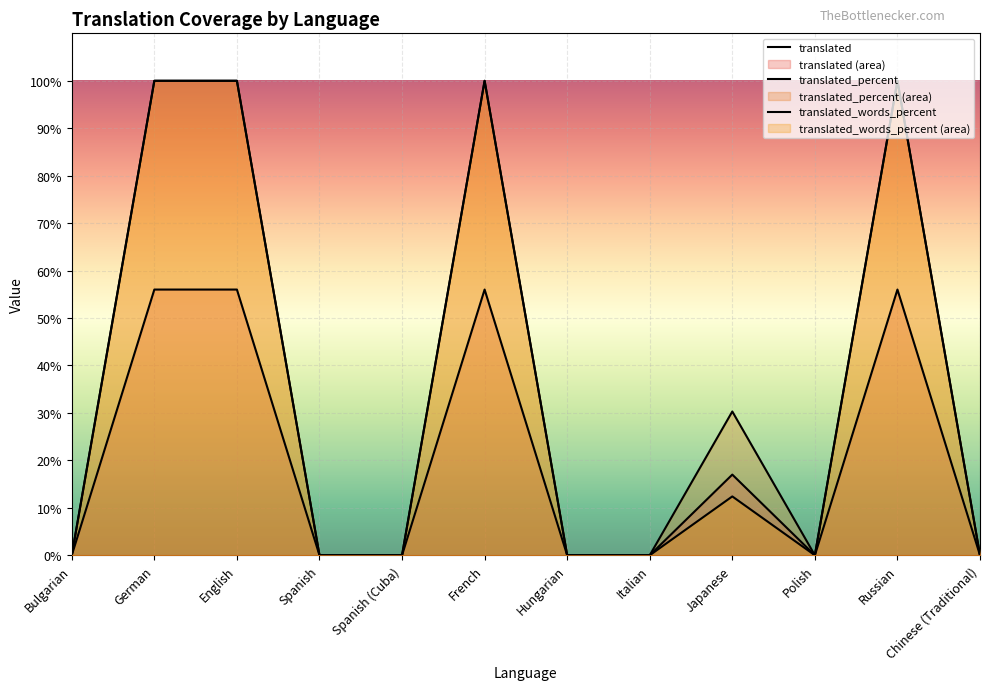

What is the sum of all translated_percent values?

430.3